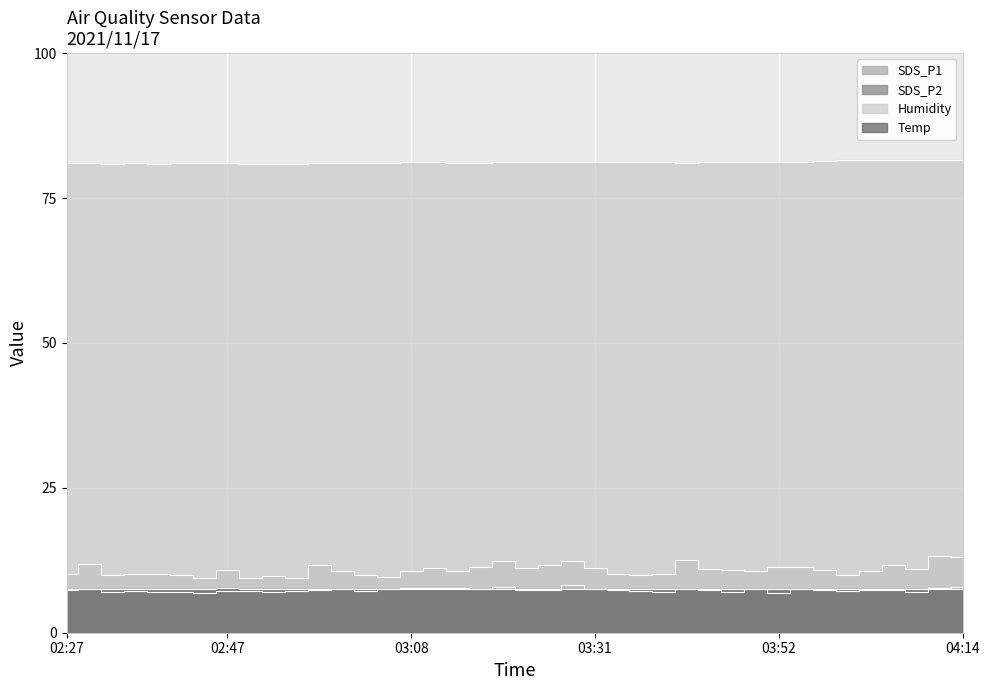

True or false: SDS_P1 and Humidity intersect in this chart.

False